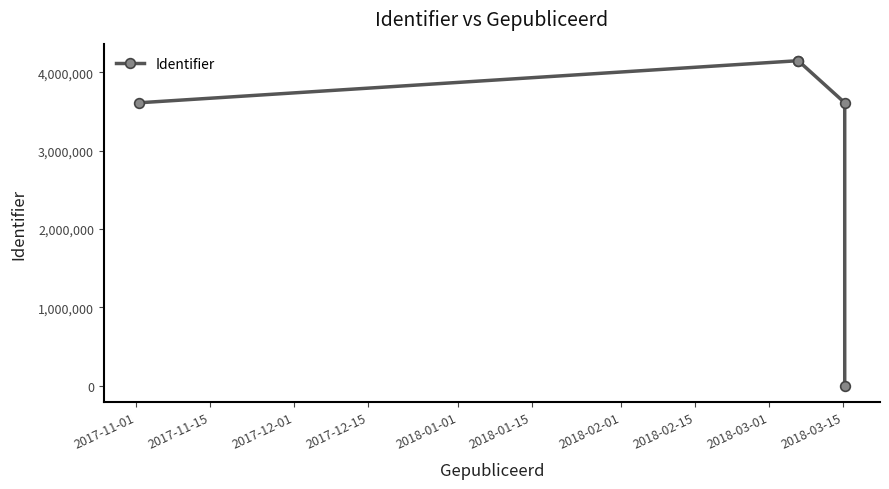

What is the average value?

3102582